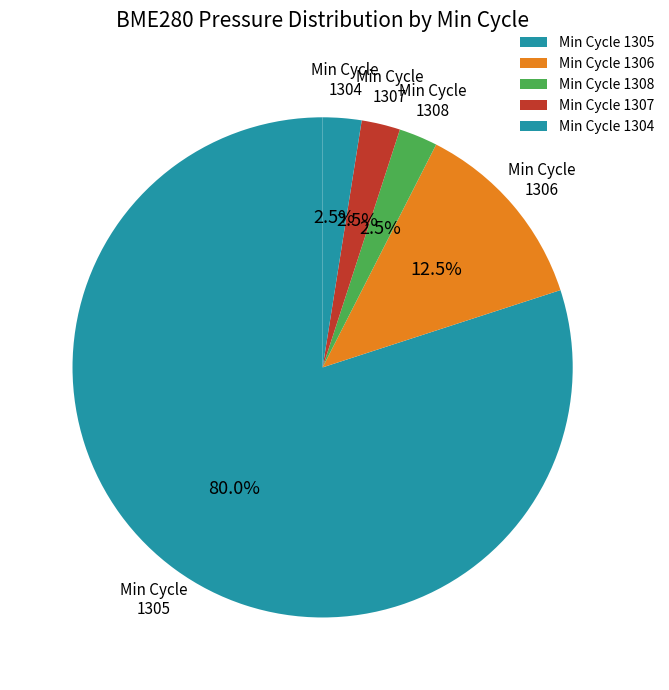

What percentage is NOT represented by Min Cycle 1305?

20.0%